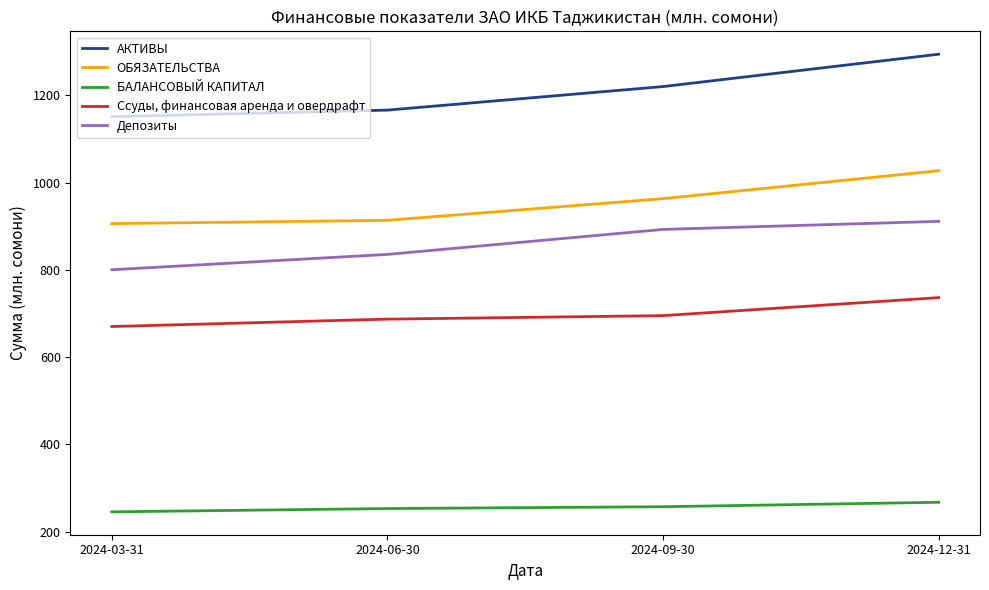

Which series has the largest total across all categories?

АКТИВЫ